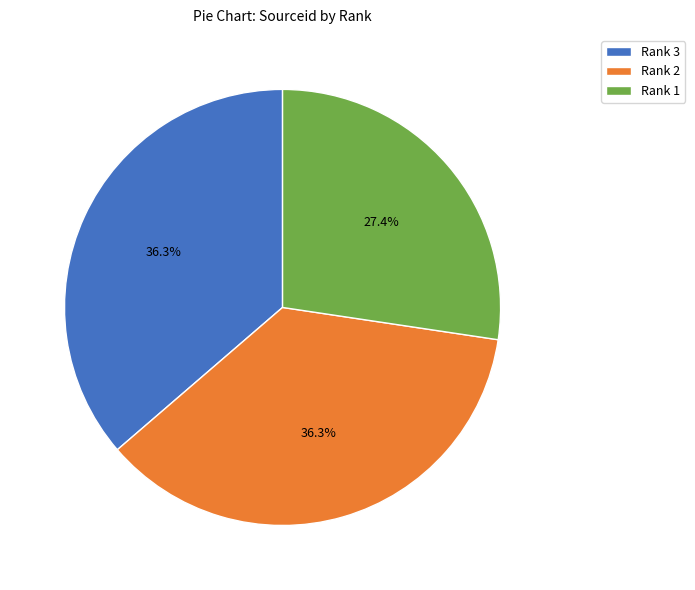

Which has a higher value, Rank 1 or Rank 2?

Rank 2